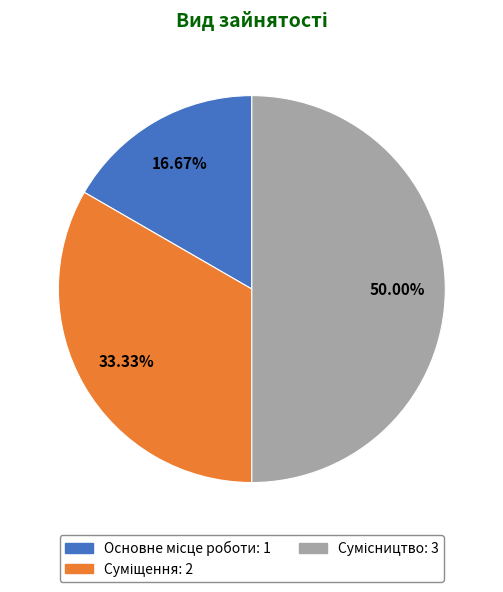

Count the number of slices in the pie.

3